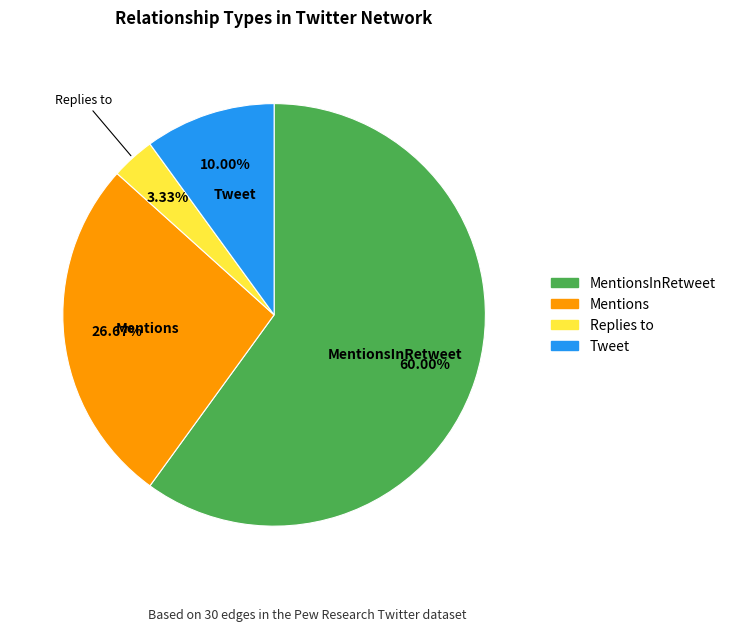

How many segments does this pie chart have?

4